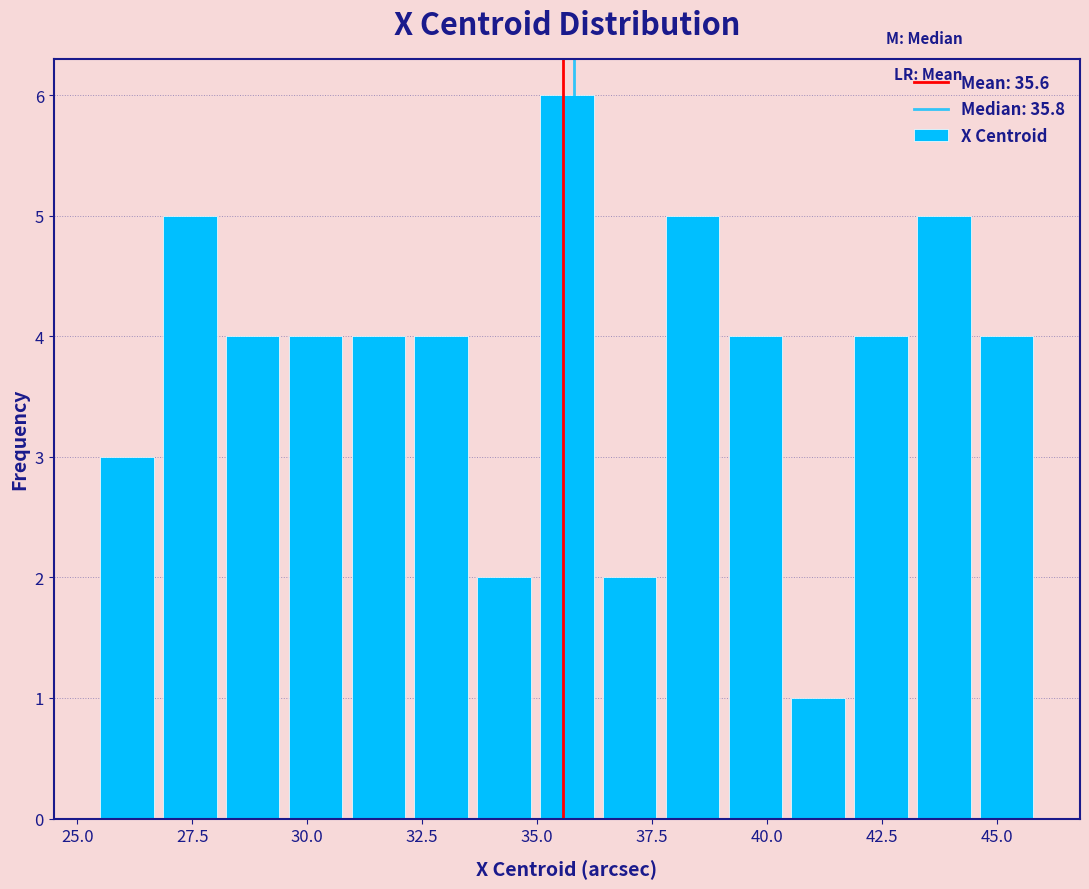

Read against the x-axis, roughly where is the centre of the tallest bar?

35.5